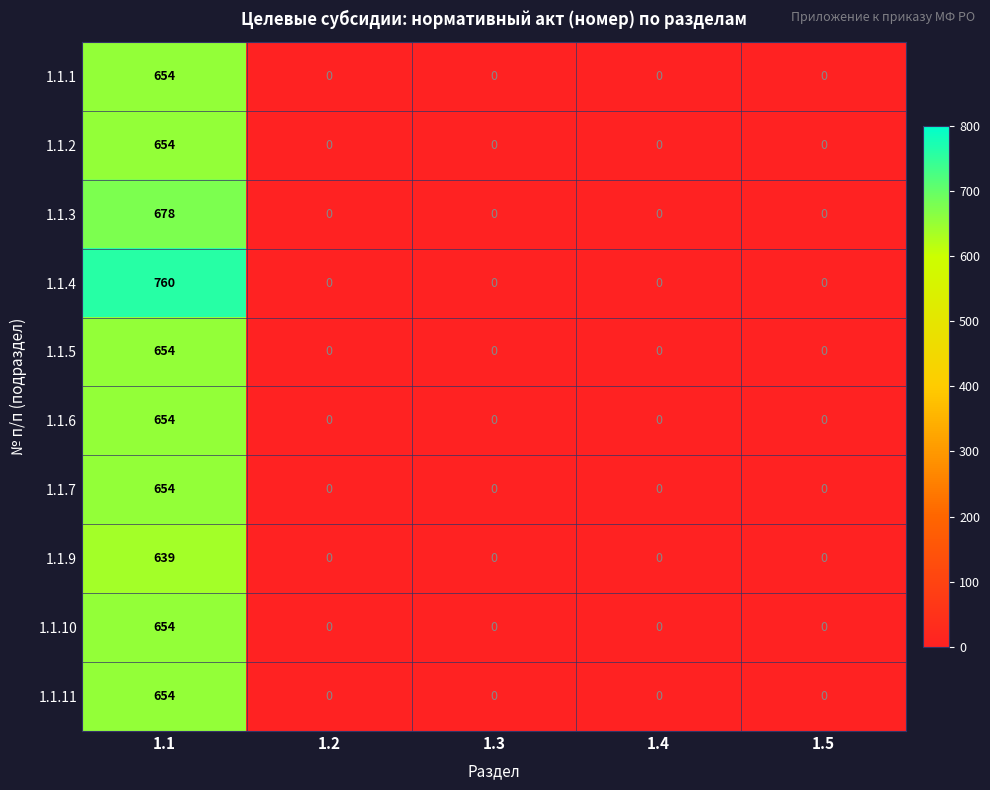

What is the approximate value of 1.1.2 at 1.1, to the nearest 10?

650